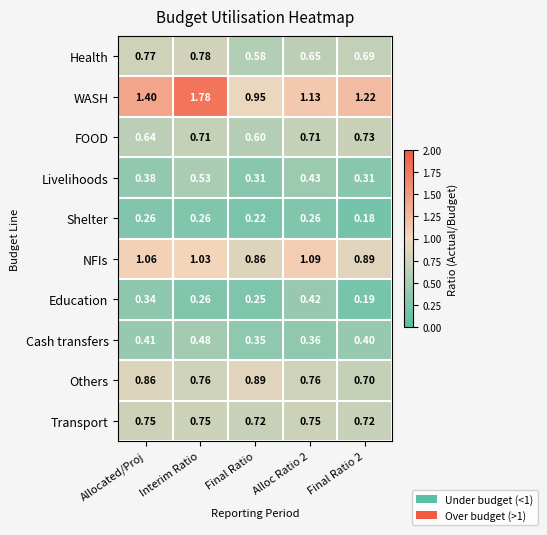

At which category does the chart reach its peak across all series?

Interim Ratio